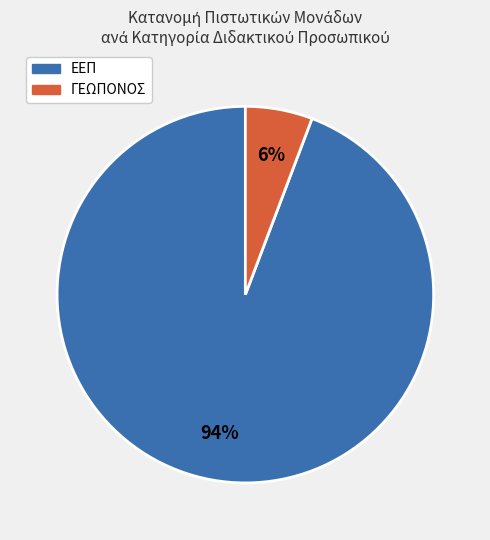

To the nearest percent, what is the average slice percentage?

50%